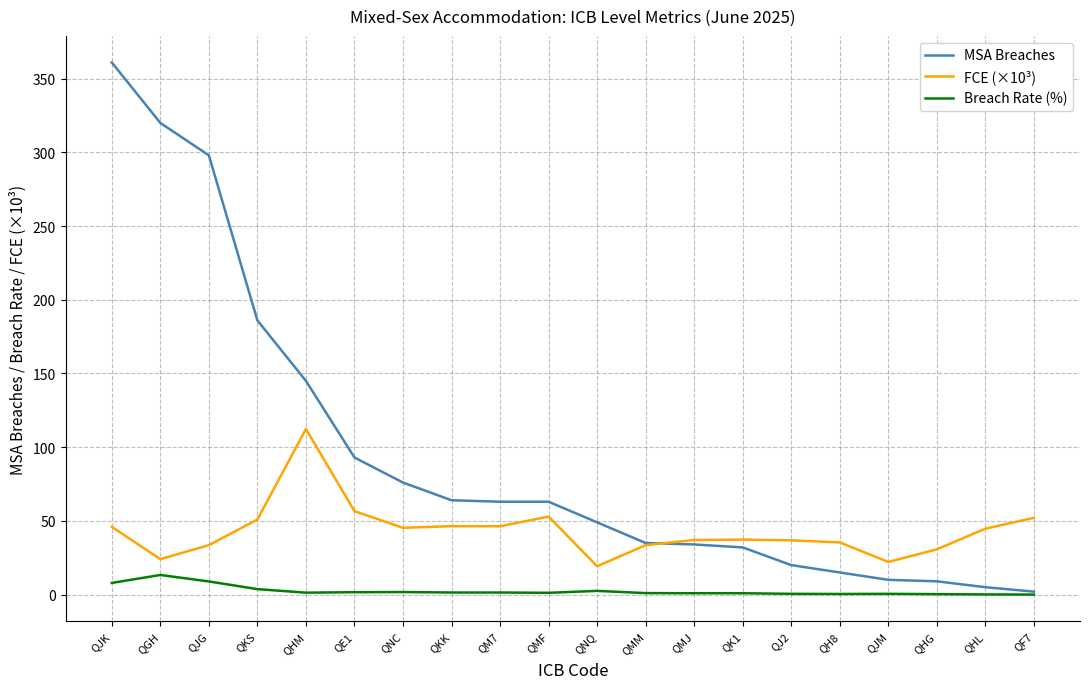

What position from the right is QKK?

13